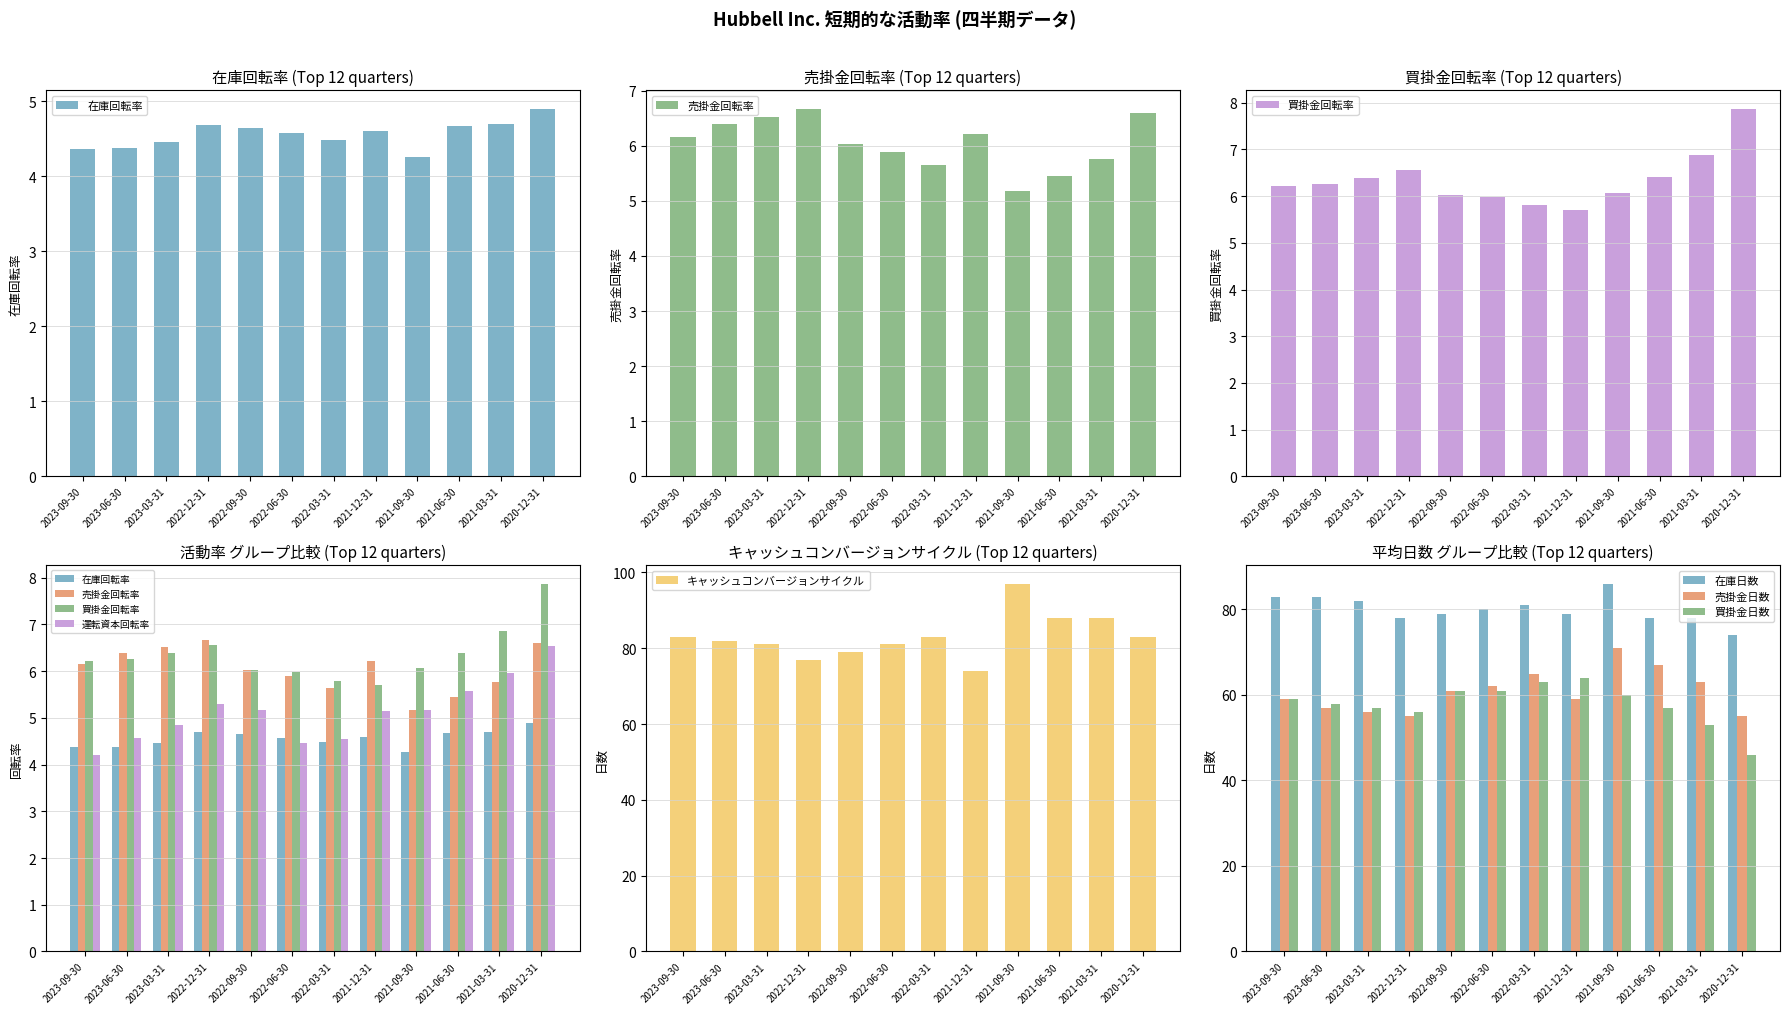

What are all the series names shown in the legend?

在庫回転率, 売掛金回転率, 買掛金回転率, 運転資本回転率